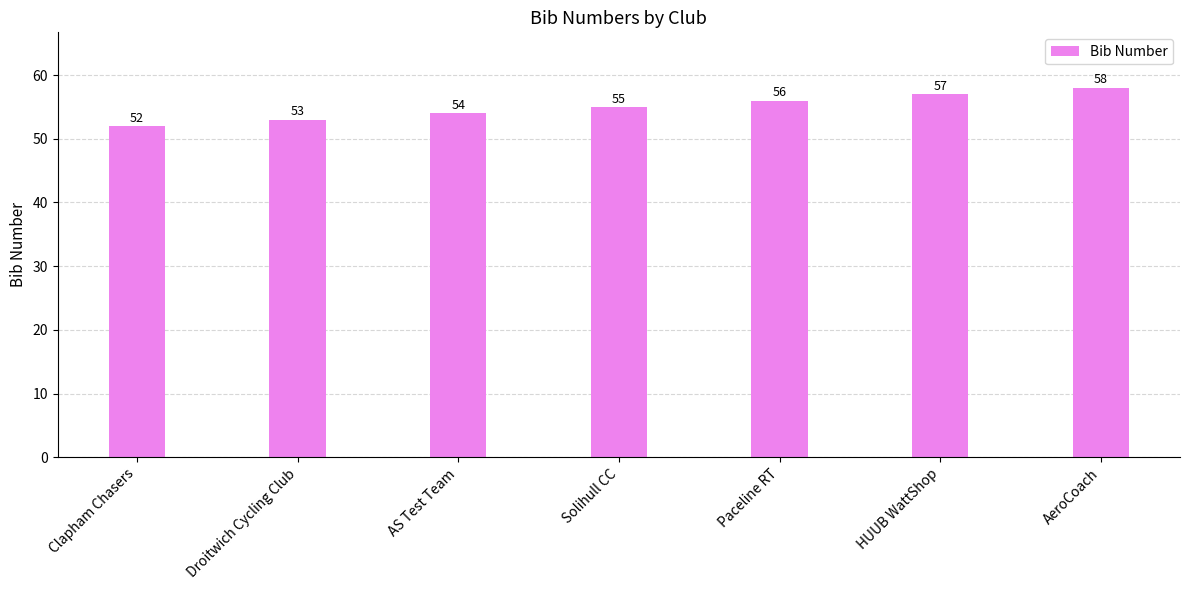

What position from the right is Droitwich Cycling Club?

6